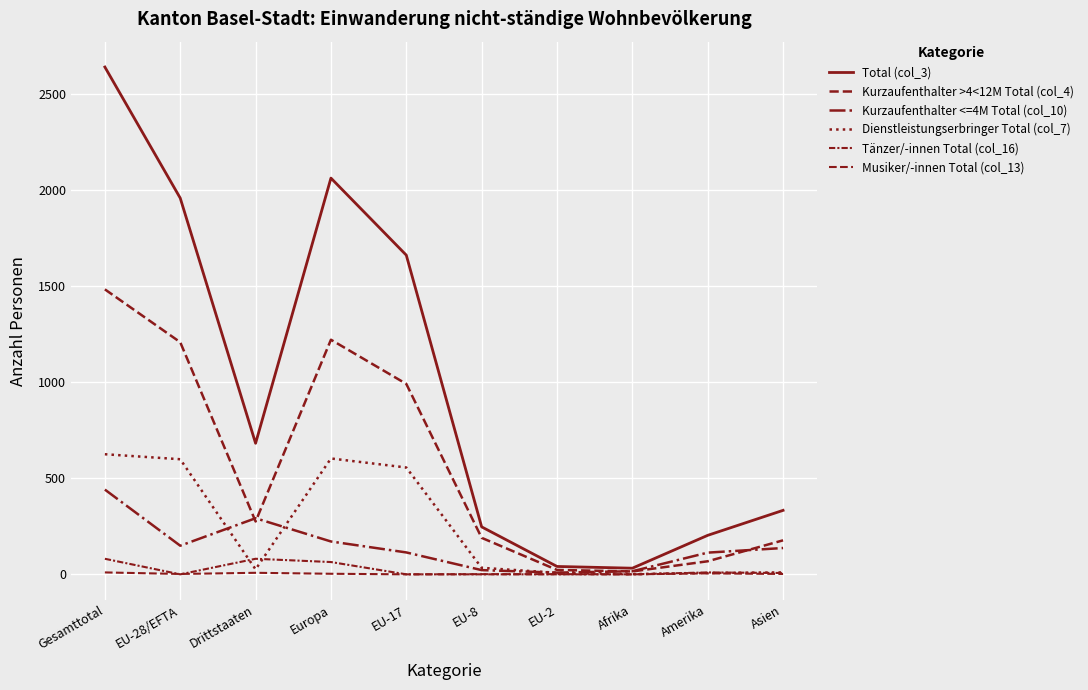

Reading right to left, extract all data points from this chart.

Total (col_3): 333	203	32	41	247	1661	2062	682	1958	2640
Kurzaufenthalter >4<12M Total (col_4): 177	68	15	23	190	991	1221	275	1208	1483
Kurzaufenthalter <=4M Total (col_10): 137	113	16	9	22	114	171	292	149	441
Dienstleistungserbringer Total (col_7): 10	7	1	8	34	556	603	26	599	625
Tänzer/-innen Total (col_16): 7	10	0	0	0	0	64	81	0	81
Musiker/-innen Total (col_13): 2	5	0	1	1	0	3	8	2	10